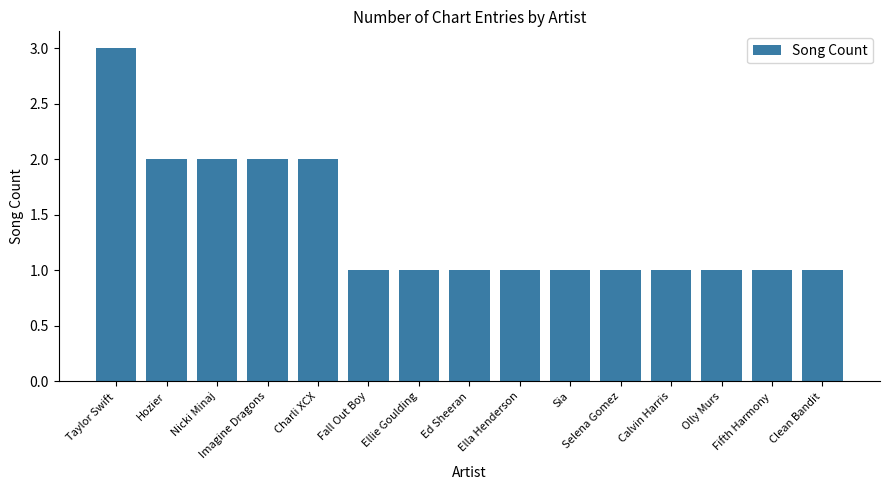

What is the difference between the maximum and minimum values?

2